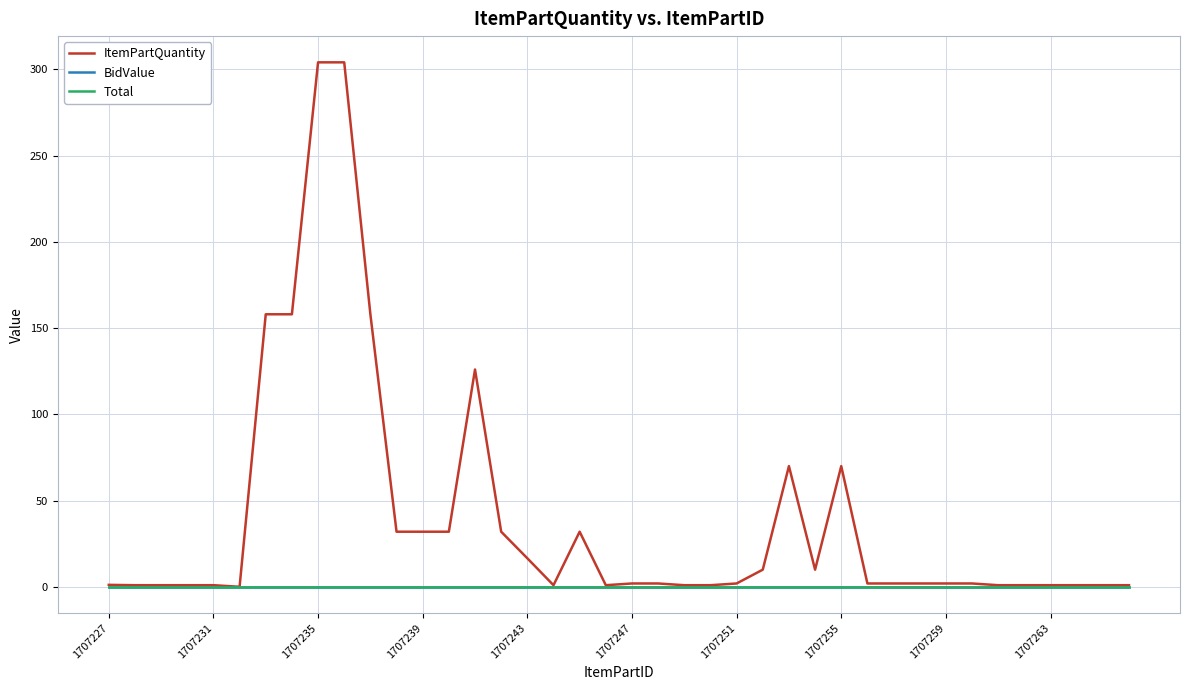

Does the chart display data point markers on the line(s)?

No